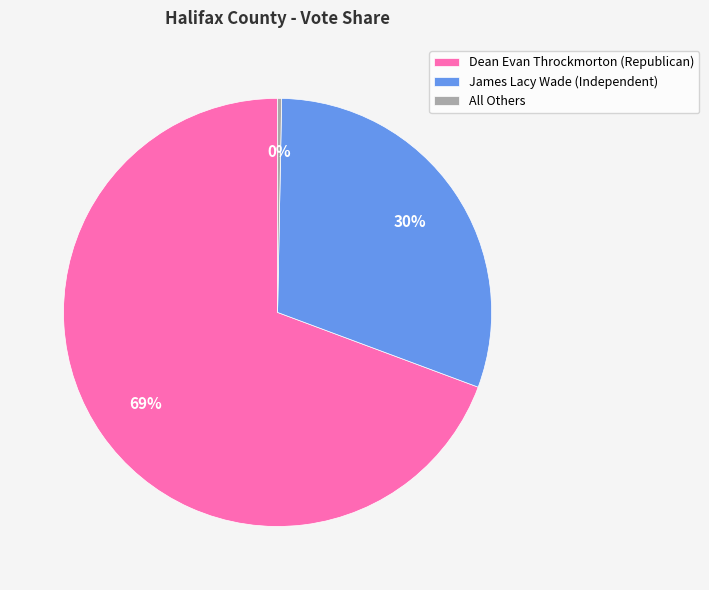

Count the number of slices in the pie.

3